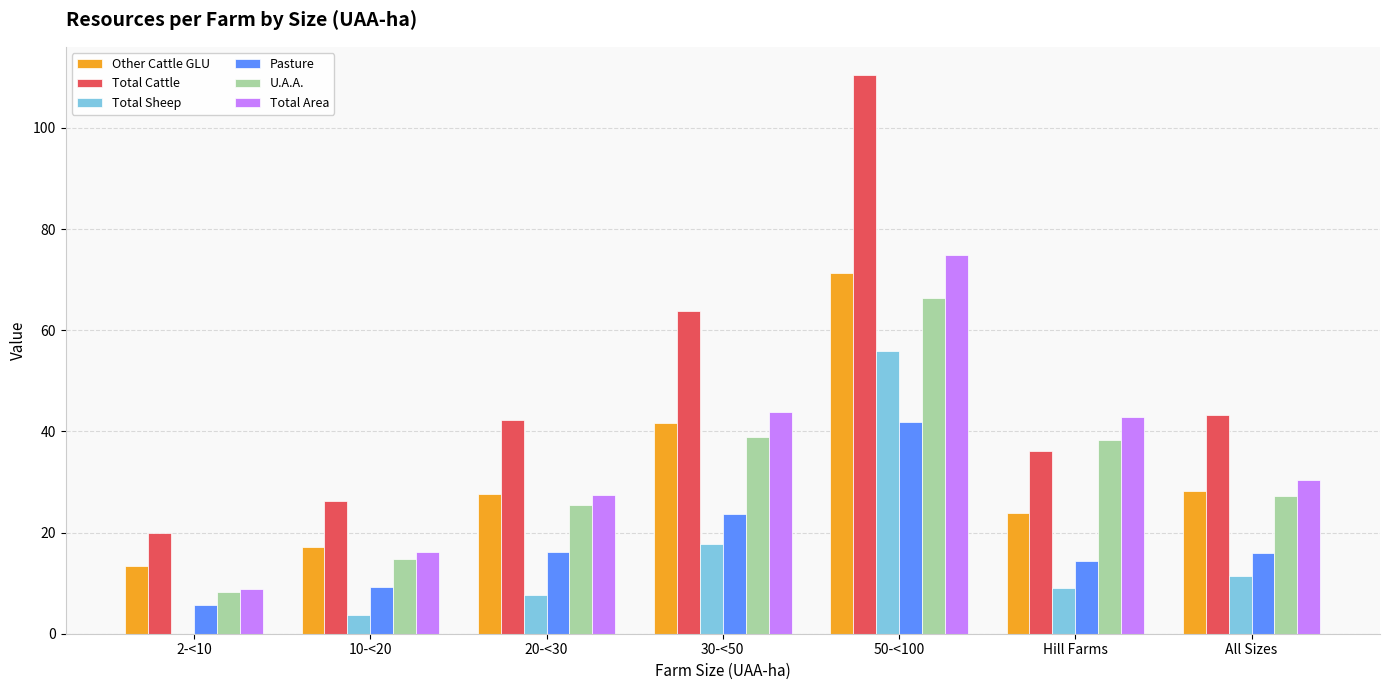

Which label corresponds to the largest value in the chart?

50-<100